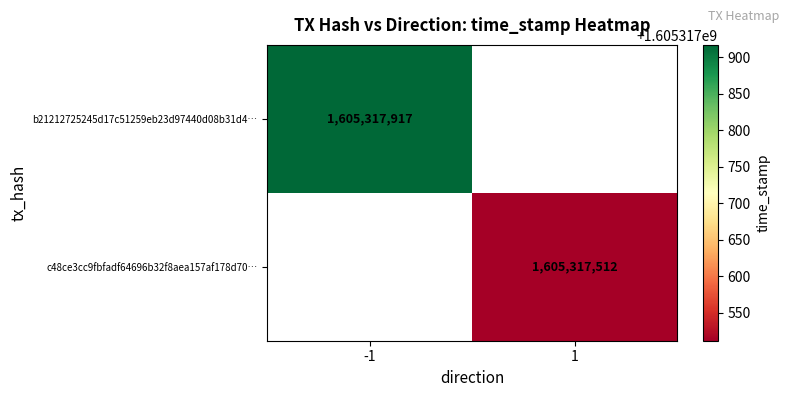

How many positive values does the b21212725245d17c51259eb23d97440d08b31d4 series have?

1